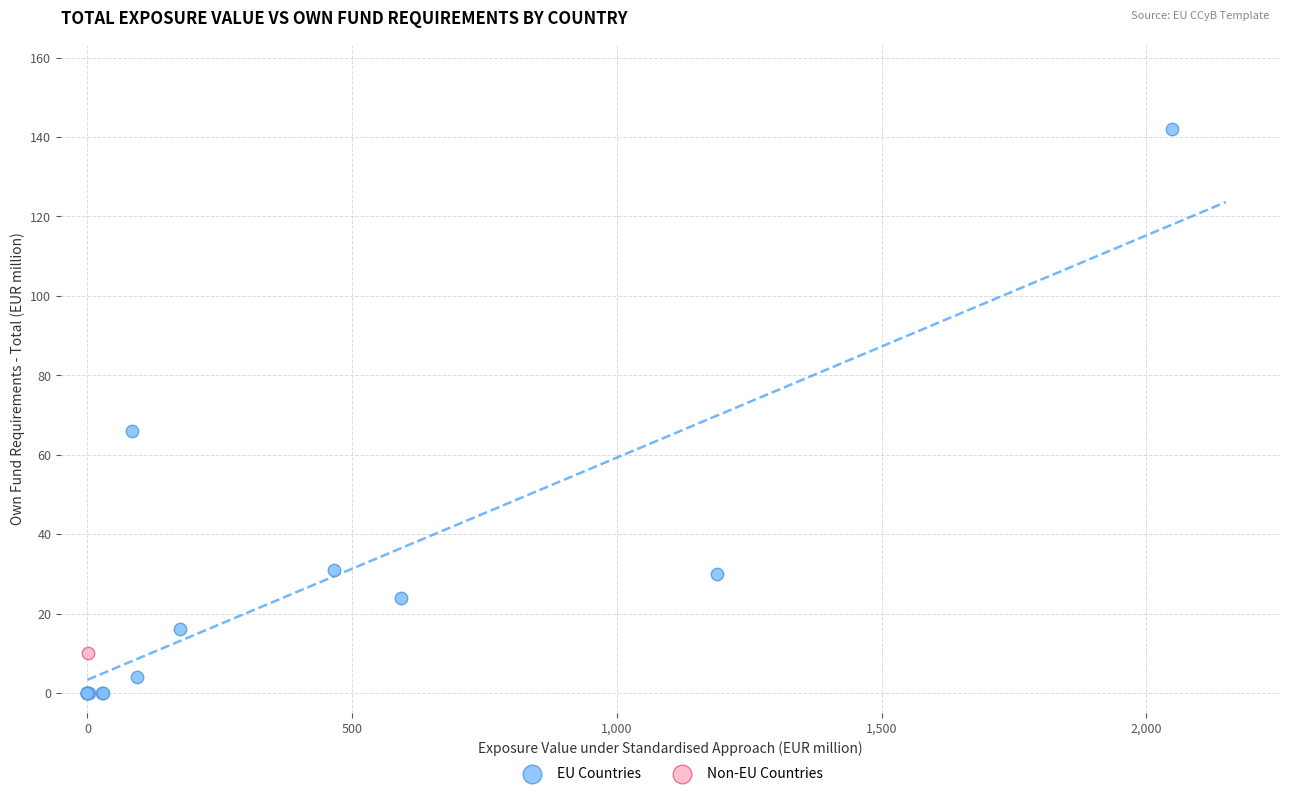

What are all the series names shown in the legend?

EU Countries, Non-EU Countries